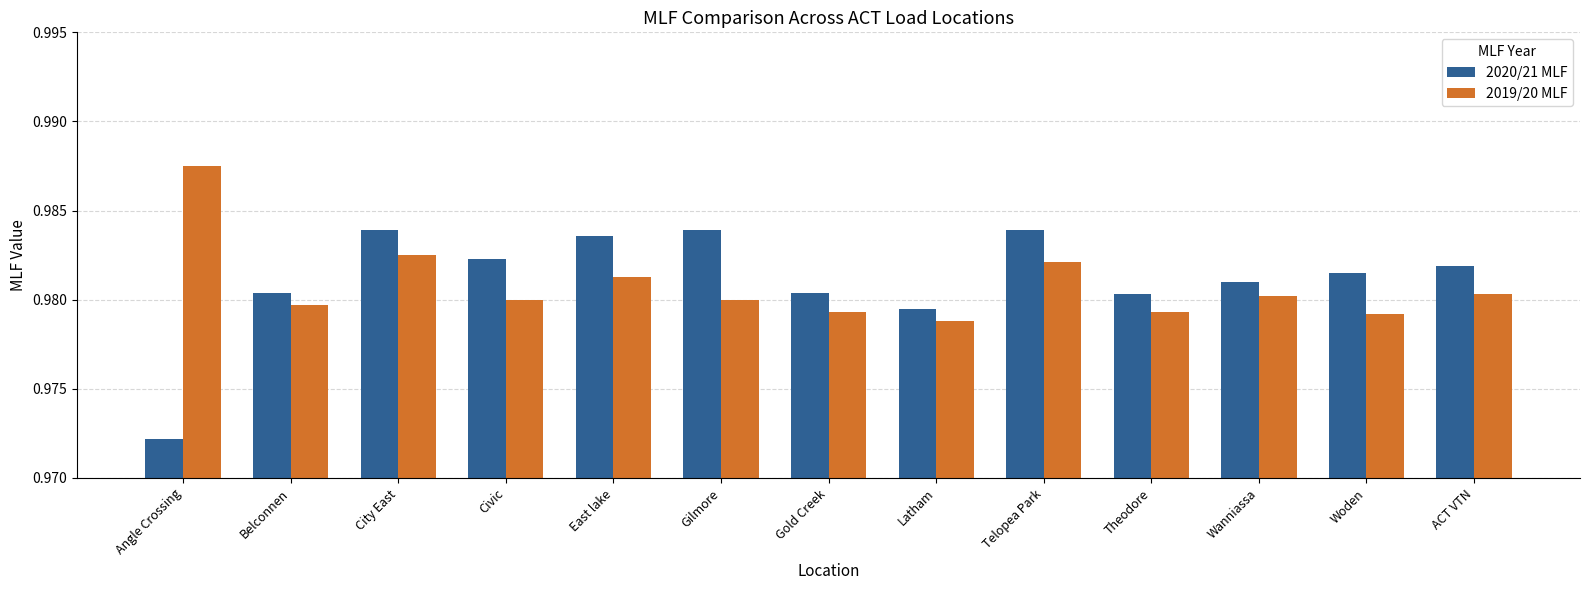

What are all the series names shown in the legend?

2020/21 MLF, 2019/20 MLF